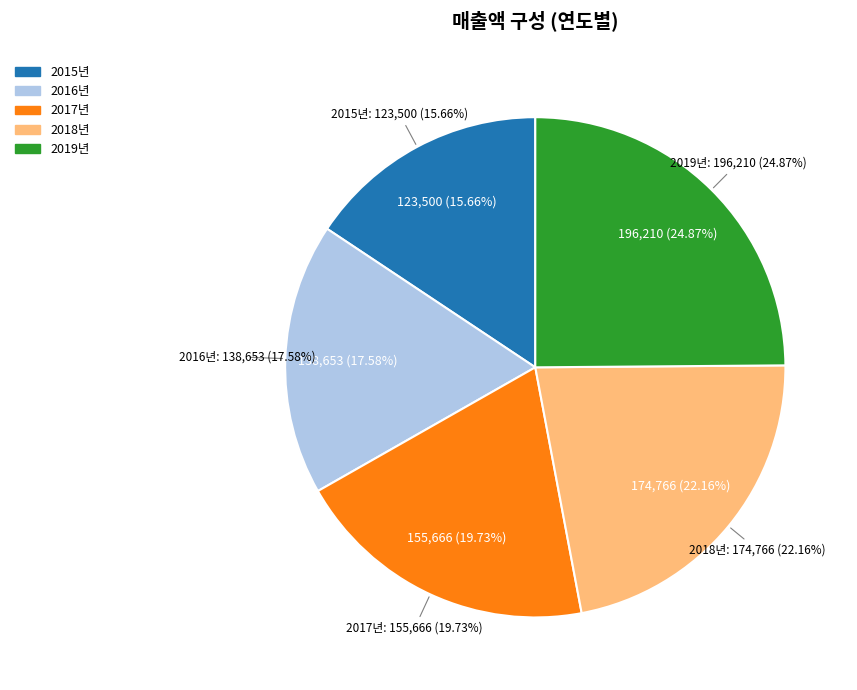

Rank the categories by value from highest to lowest.

2019년, 2018년, 2017년, 2016년, 2015년